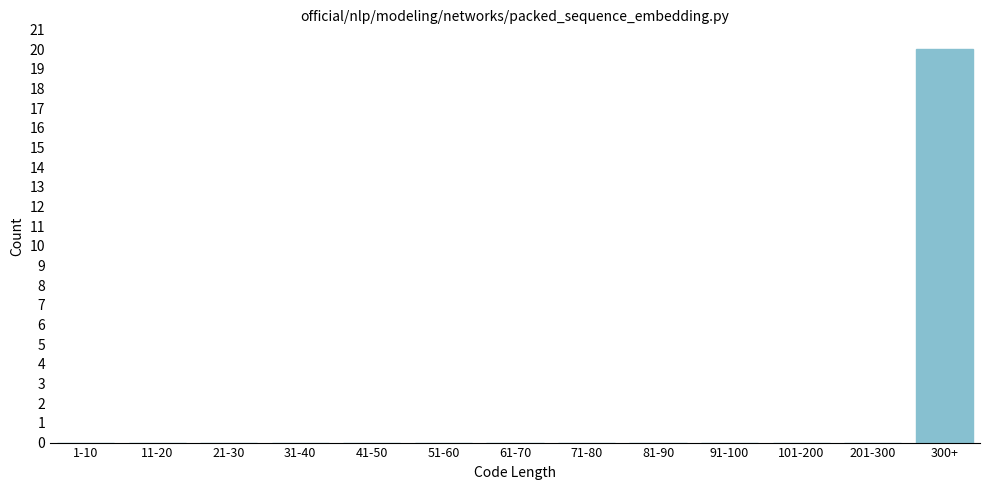

Reading right to left, what are all the values shown in this chart?

300+=20	201-300=0	101-200=0	91-100=0	81-90=0	71-80=0	61-70=0	51-60=0	41-50=0	31-40=0	21-30=0	11-20=0	1-10=0